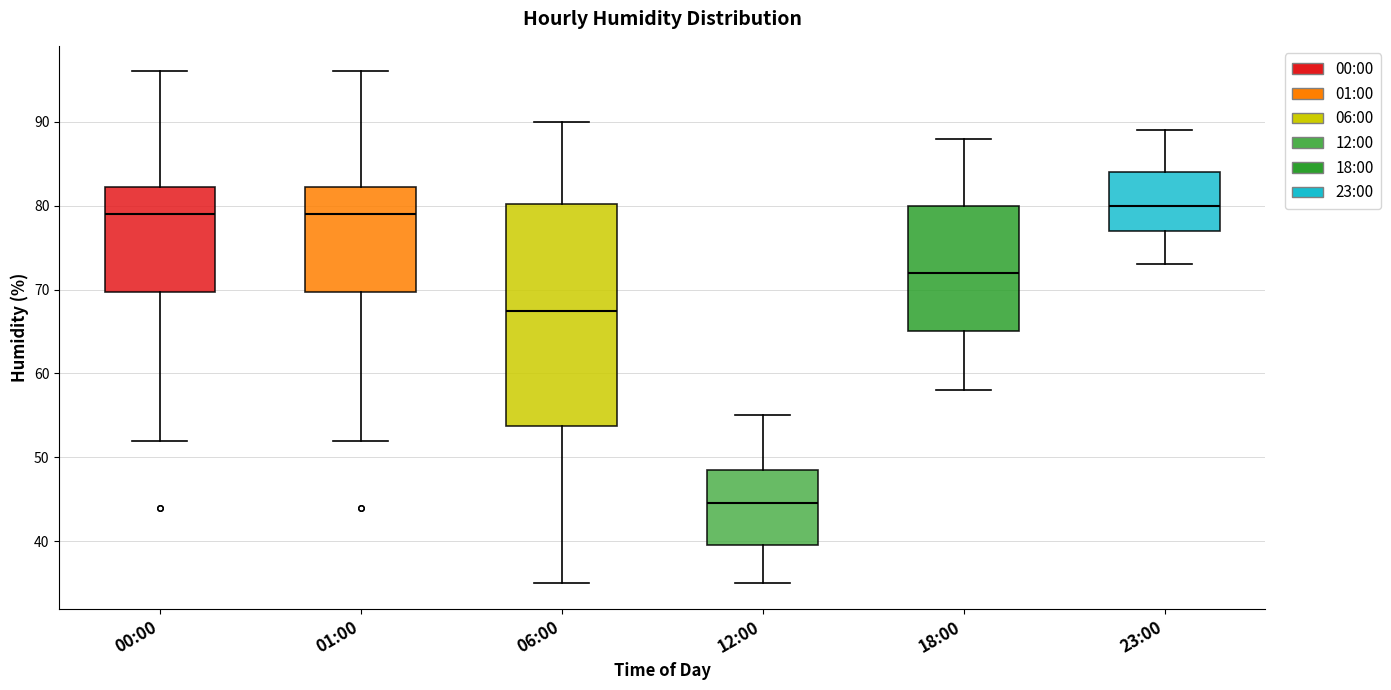

Reading left to right, read every box against the y-axis: the position of its median line, the range the box covers, and the ends of its whiskers. The values are not printed on the chart, so give them approximately, as read against the axis.

00:00: median 79, box 70 to 82, whiskers 52 to 96
01:00: median 79, box 70 to 82, whiskers 52 to 96
06:00: median 68, box 54 to 80, whiskers 35 to 90
12:00: median 45, box 40 to 49, whiskers 35 to 55
18:00: median 72, box 65 to 80, whiskers 58 to 88
23:00: median 80, box 77 to 84, whiskers 73 to 89